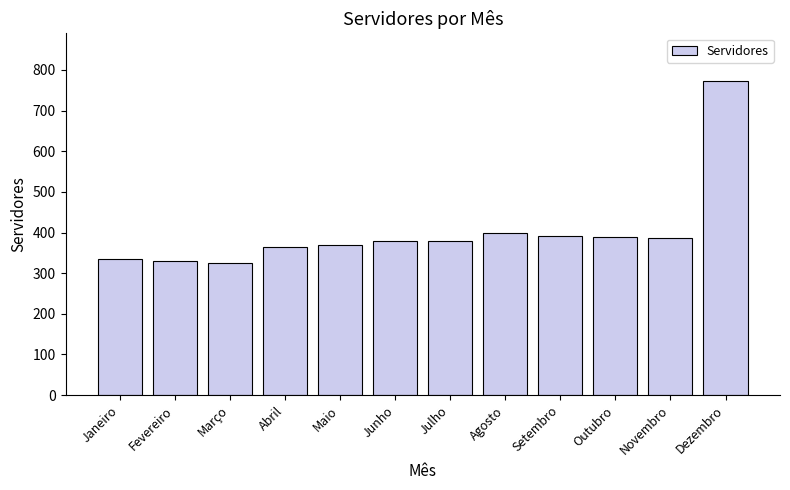

What position from the right is Dezembro?

1